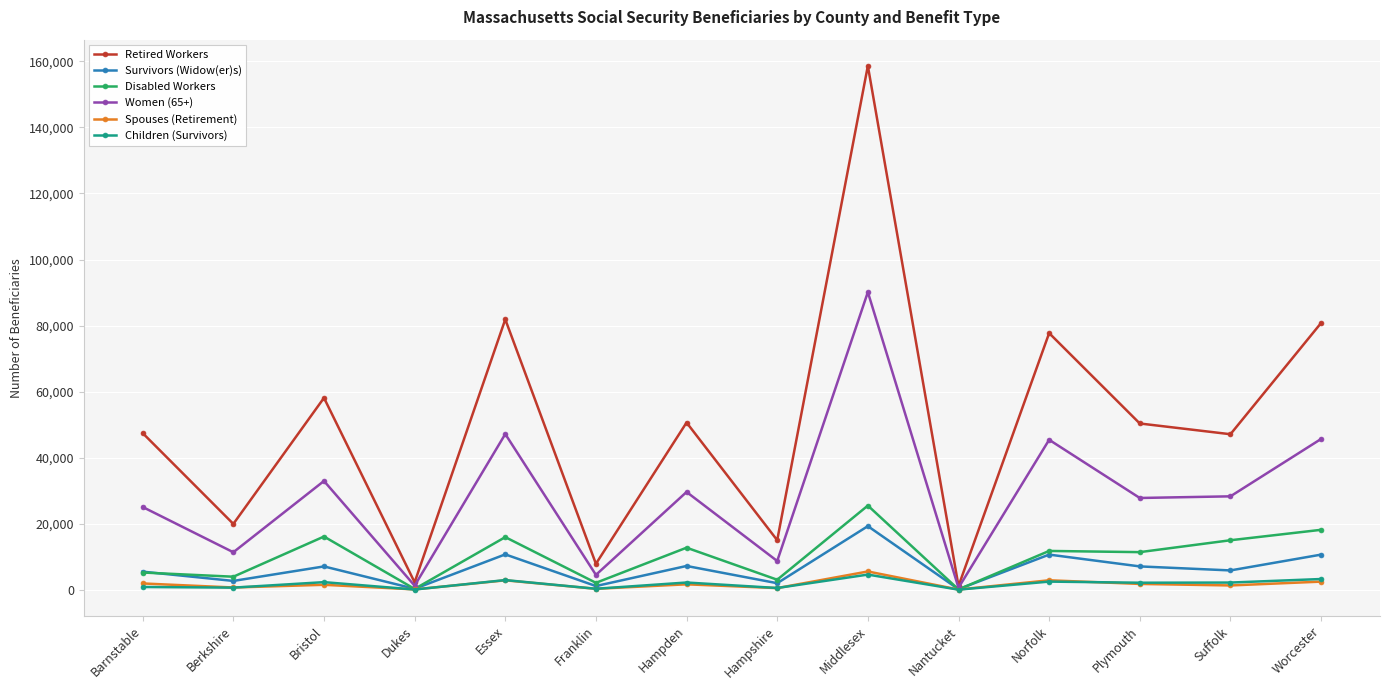

How many interior local valleys does the Survivors (Widow(er)s) series have?

6